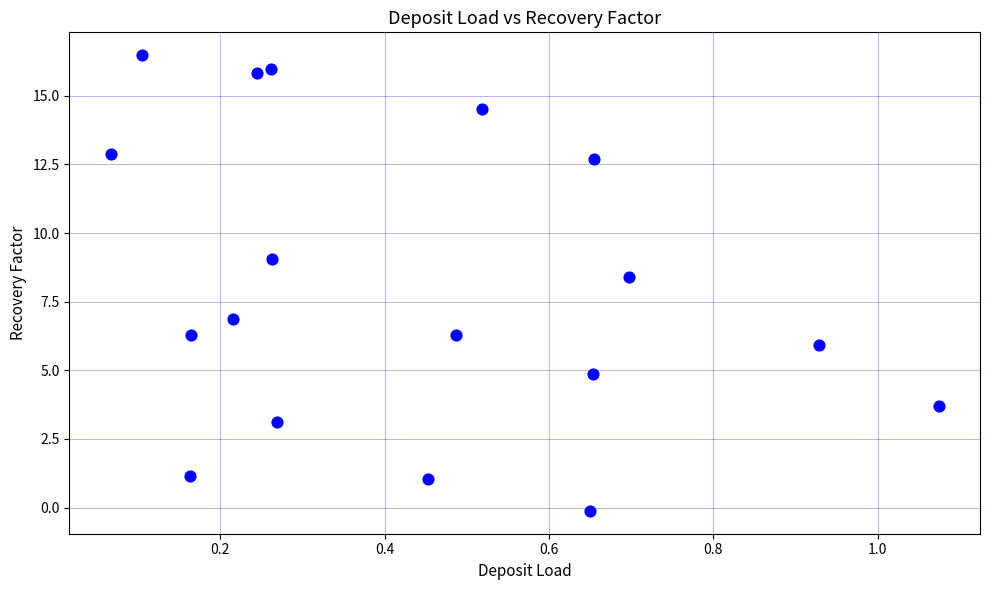

What Y value in the scatter plot is closest to 8?

8.4